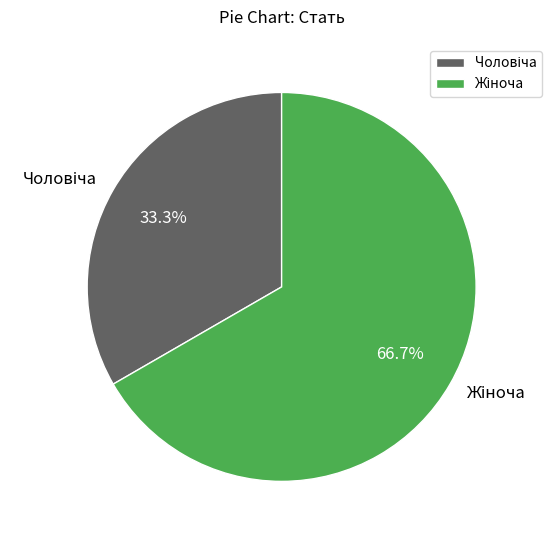

Does any single category account for the majority?

Yes